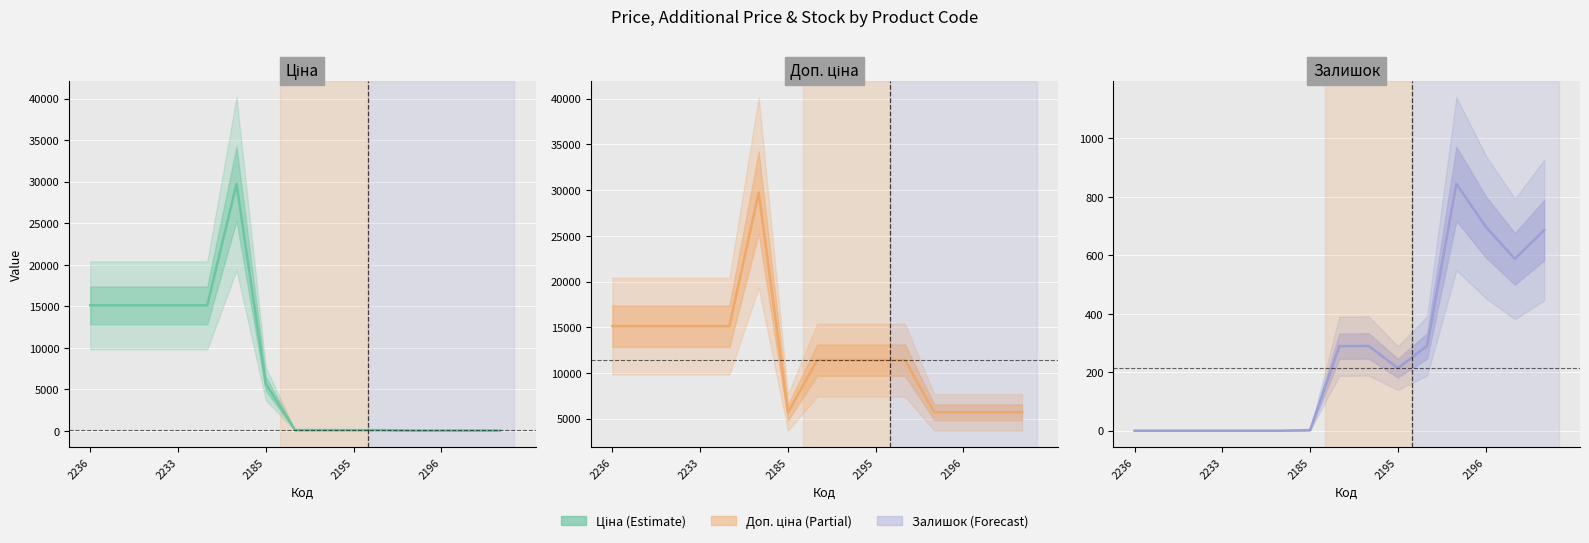

At how many categories does at least one series exceed 10603?

10